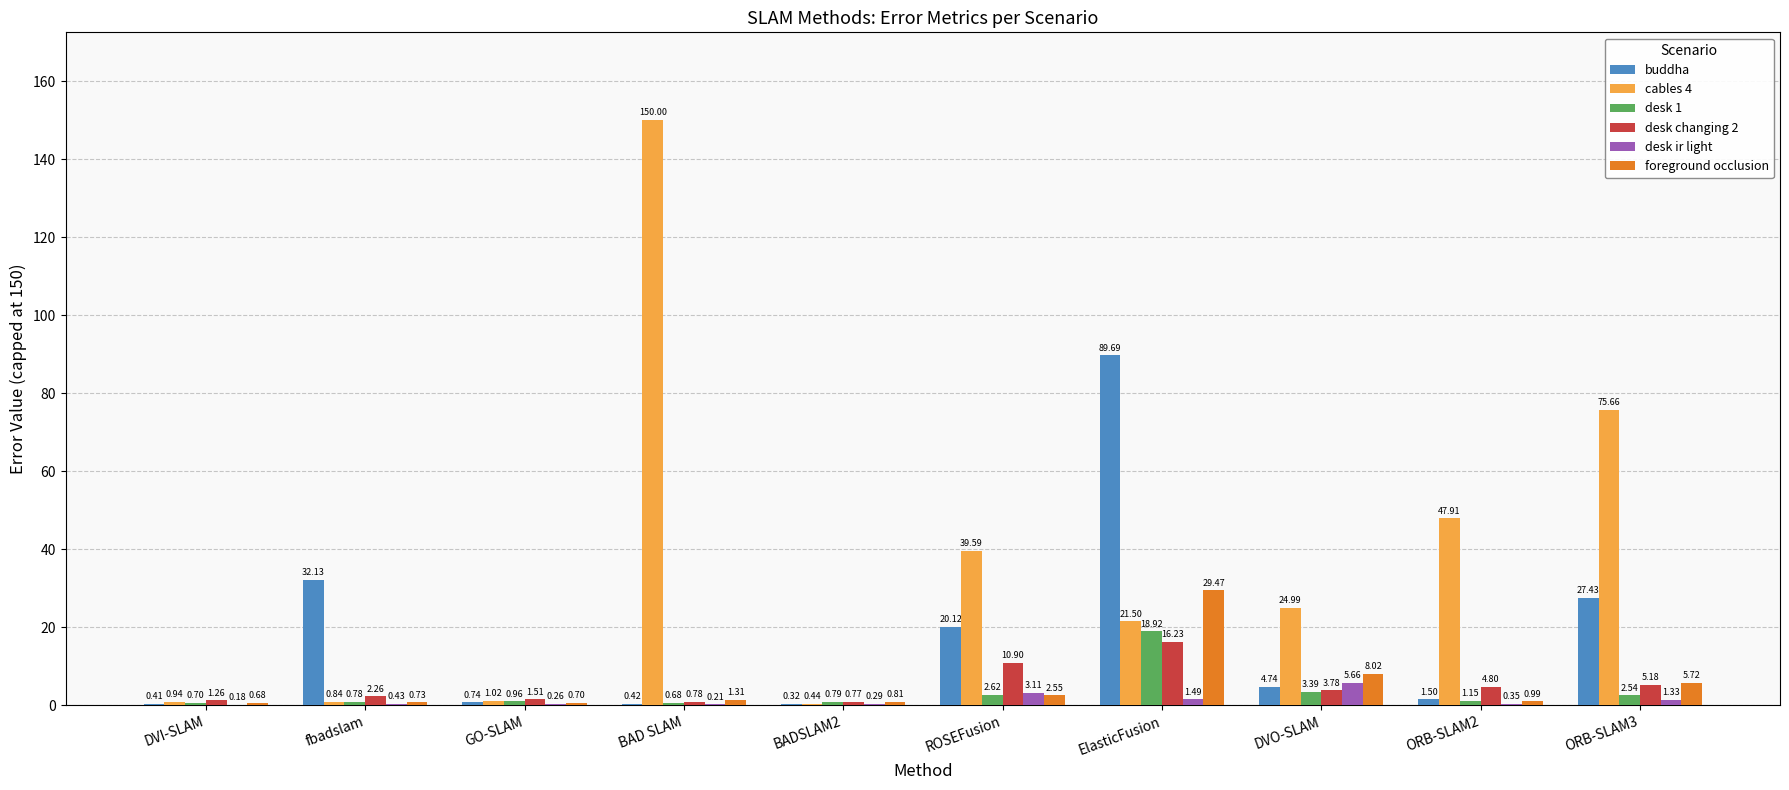

Is the value of foreground occlusion at ORB-SLAM3 greater than the value of desk 1 at GO-SLAM?

Yes